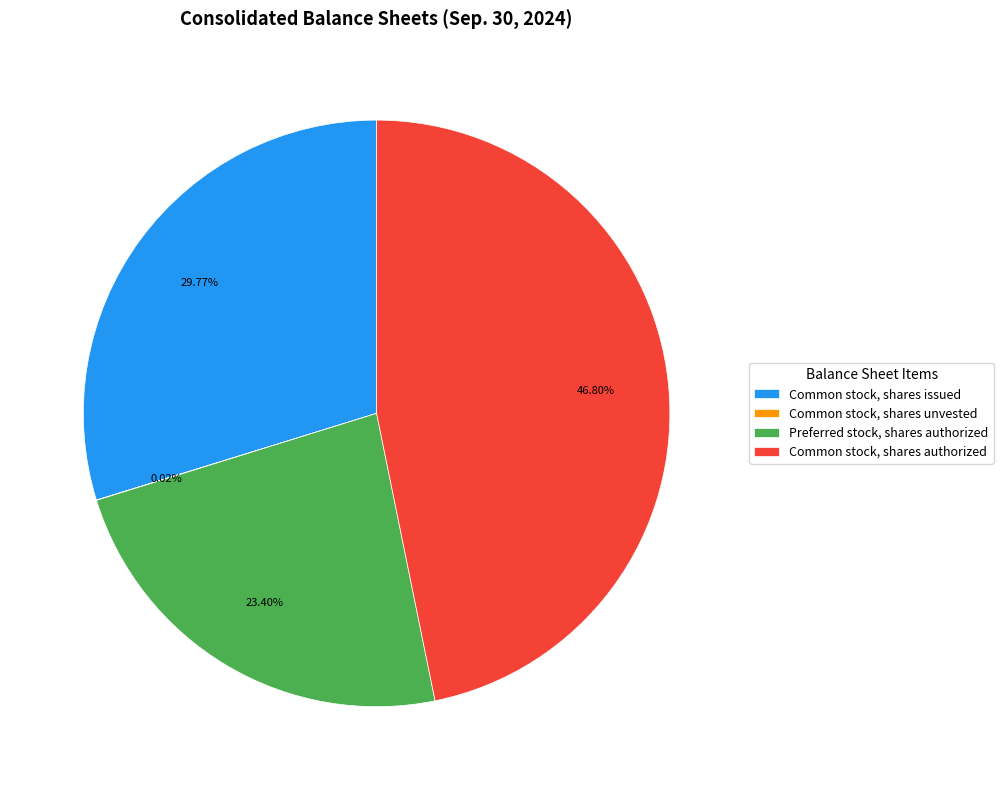

To the nearest percent, what portion does Common stock, shares issued represent?

30%